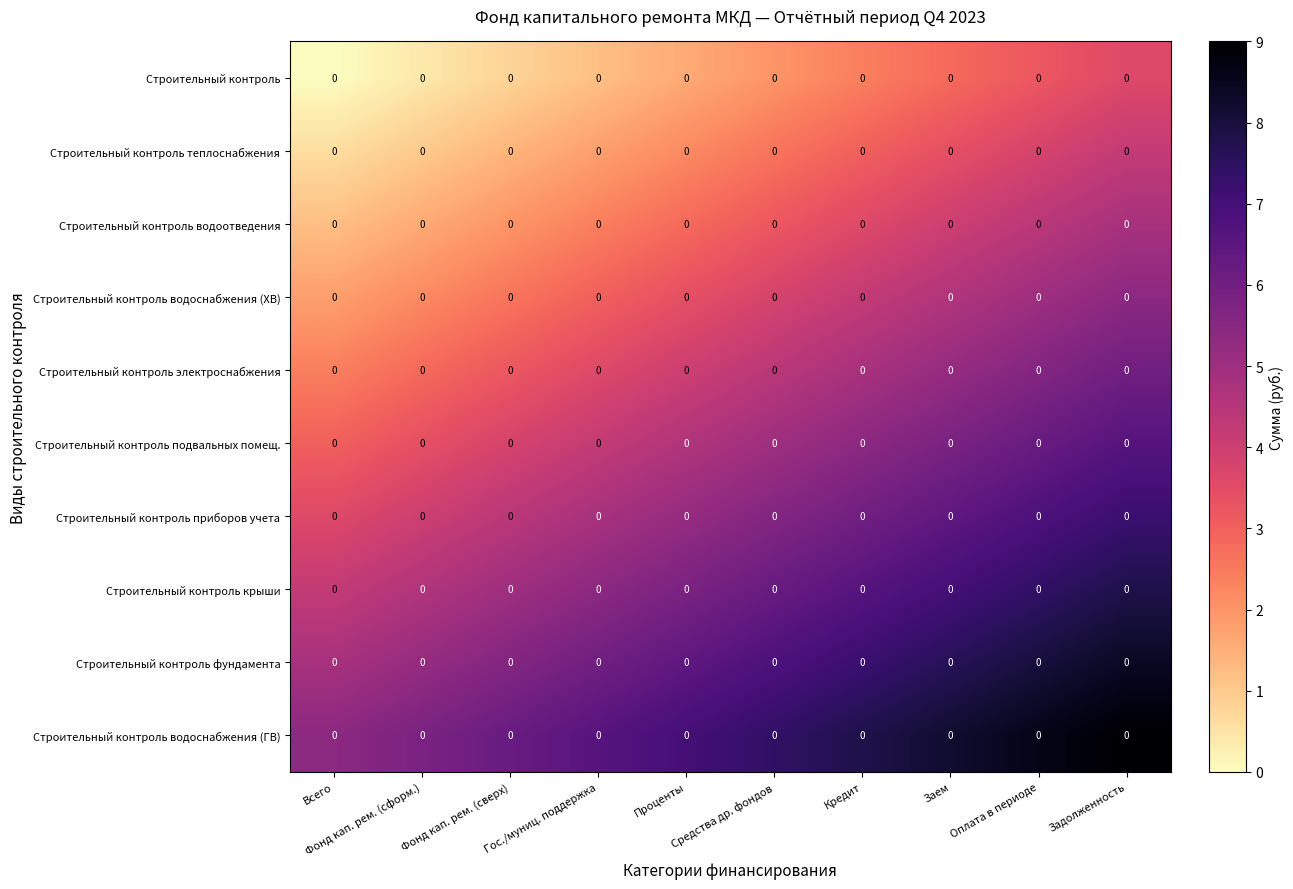

Count the number of categories in the chart.

10